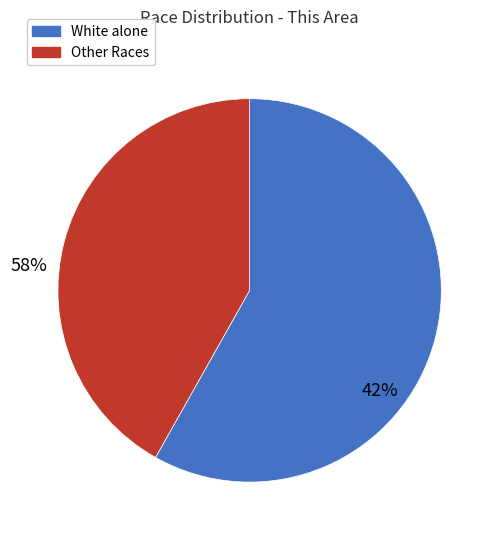

Is White alone the majority of the pie?

Yes